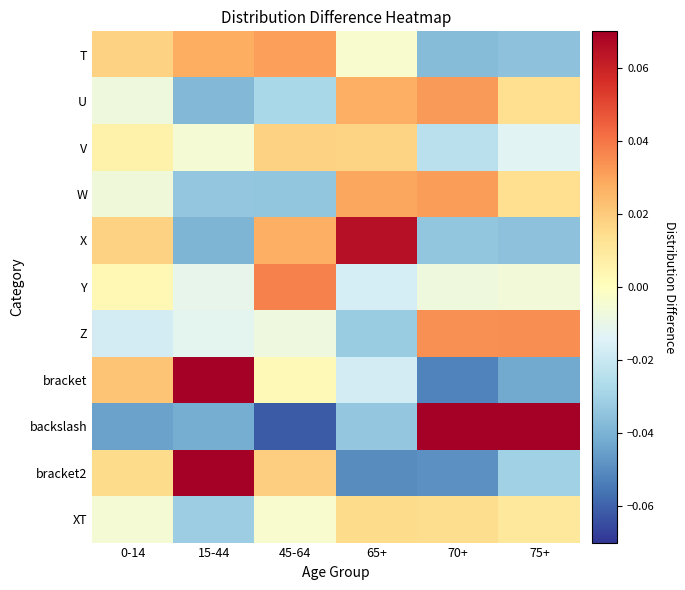

What is the difference between the highest and lowest values at 45-64?

0.1